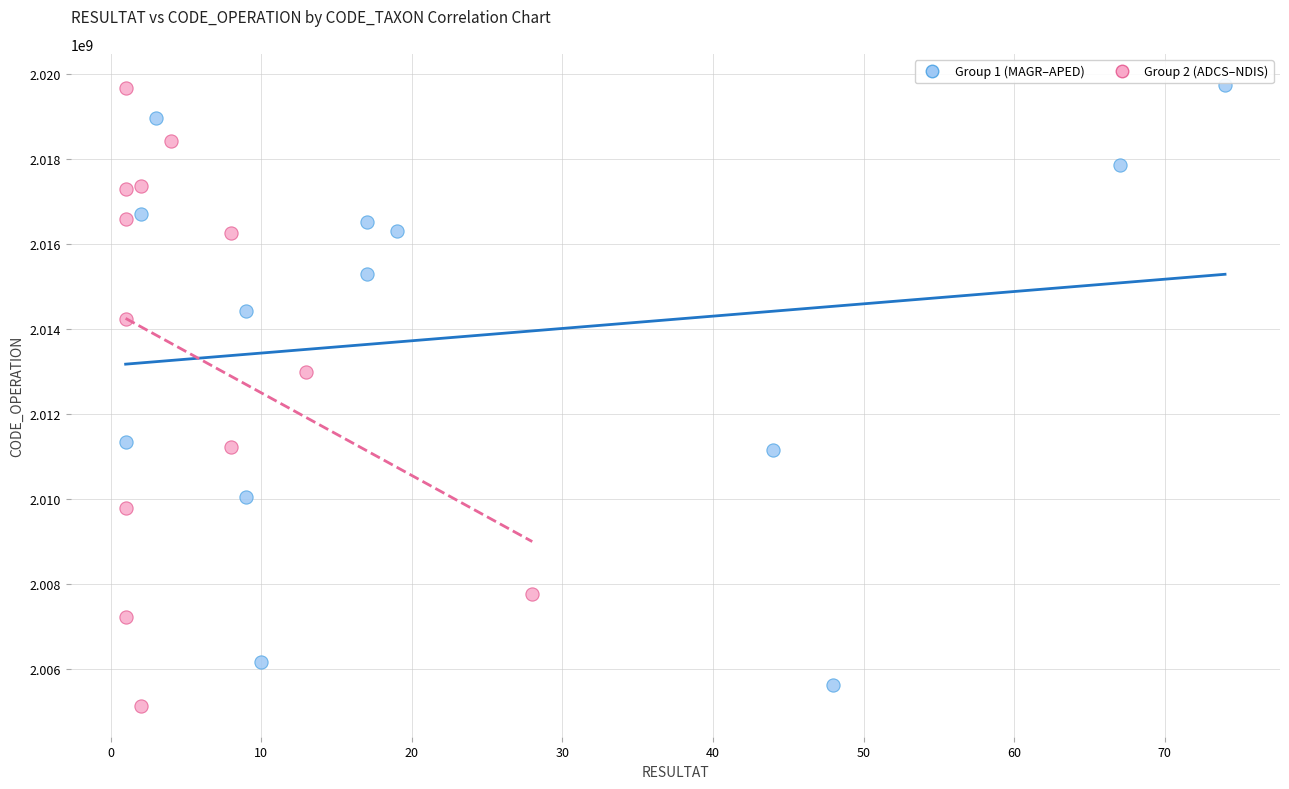

What are all the series names shown in the legend?

Group 1 (MAGR–APED), Group 2 (ADCS–NDIS)